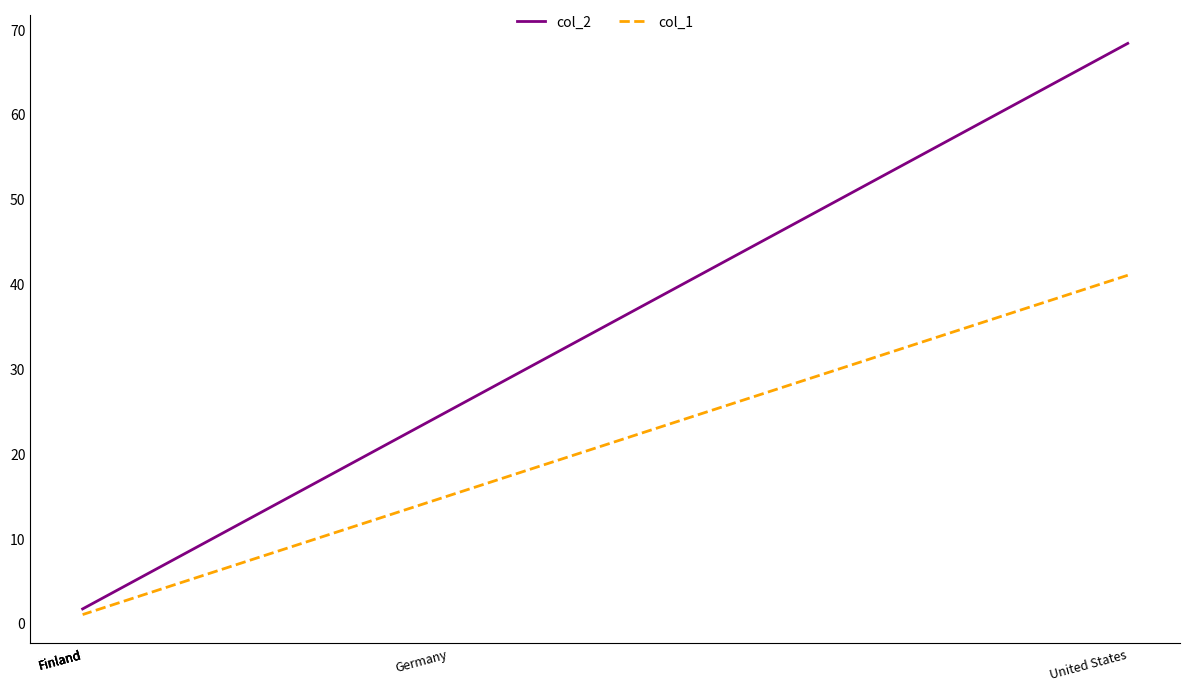

The col_2 series shows 36.1 at United States. True or false?

False